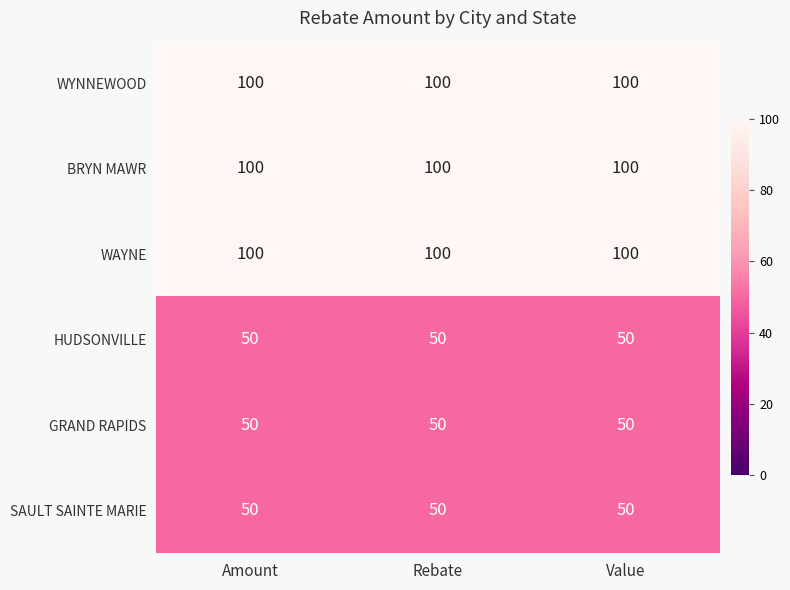

What is the total value across all series at Amount?

450